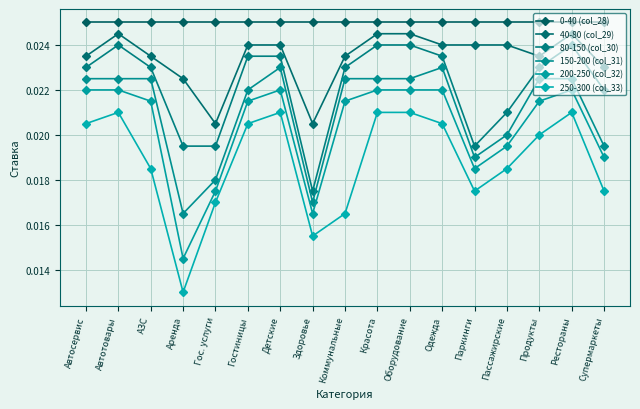

Does the chart have visible grid lines?

Yes